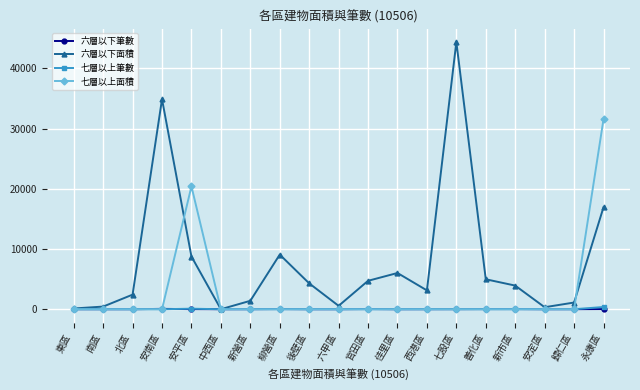

What is the greatest value displayed?

44396.4